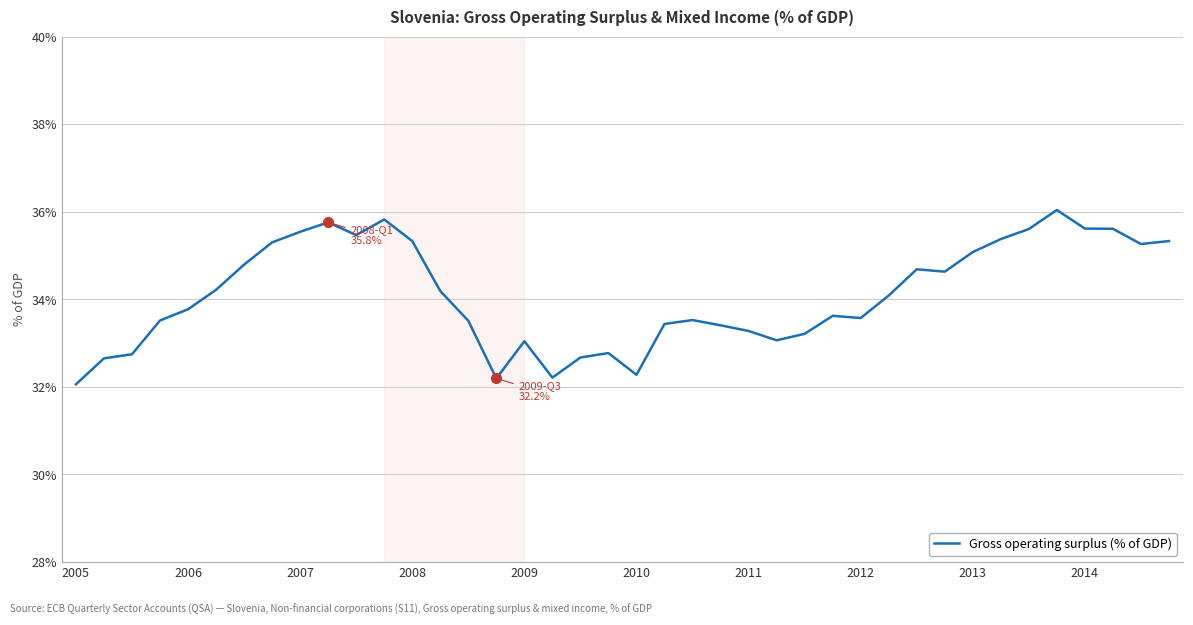

What is the minimum value shown in the chart?

32.1